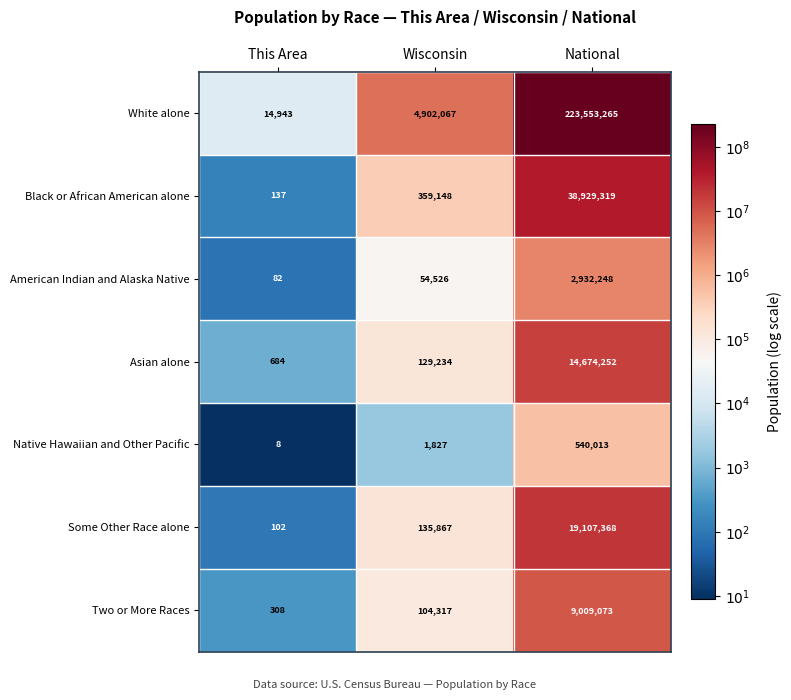

The value of White alone at This Area is 5316. True or false?

False